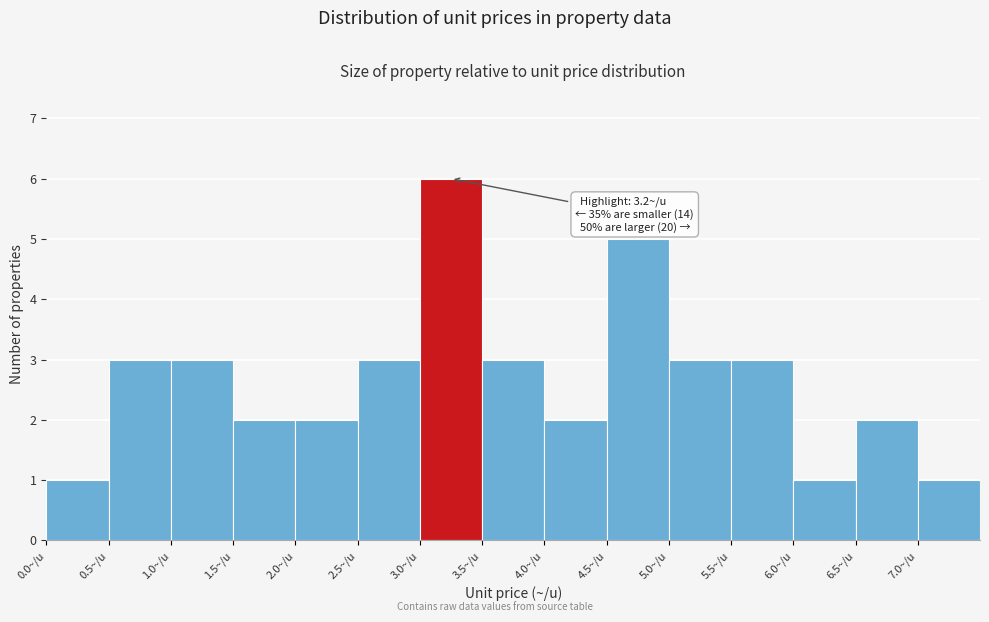

Which range on the x-axis has the tallest bar?

3.0 to 3.5